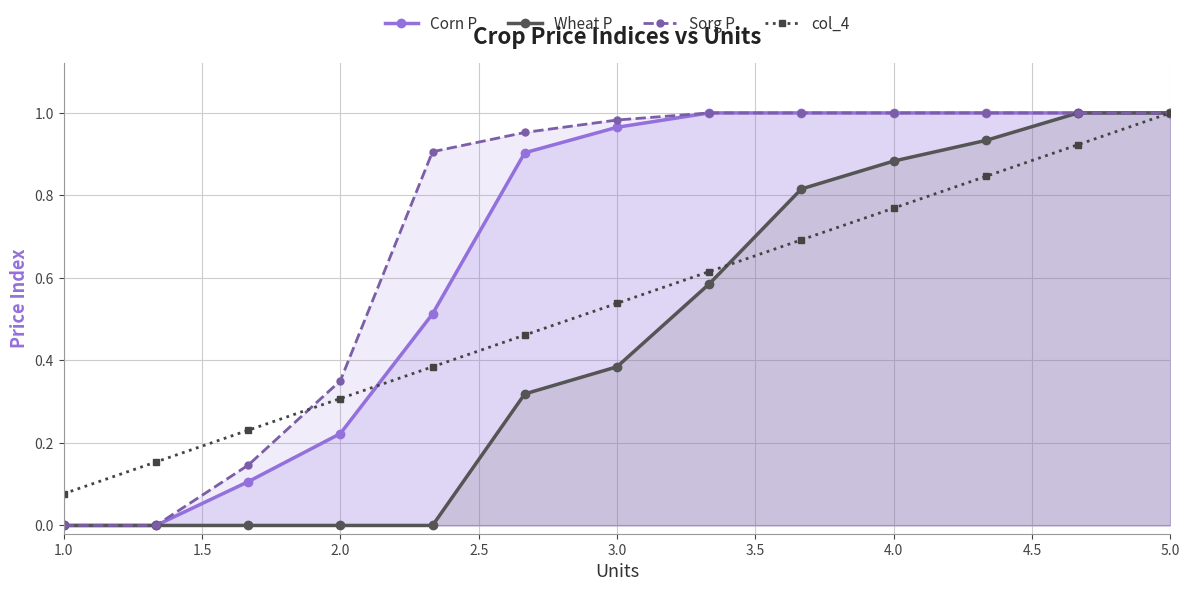

True or false: Wheat P has a value of 0.0 at 2.0.

True